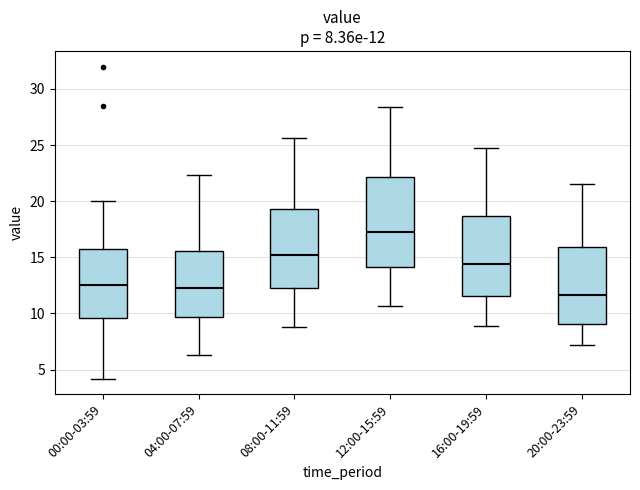

Which box is the tallest, from its lower edge to its upper edge?

12:00-15:59